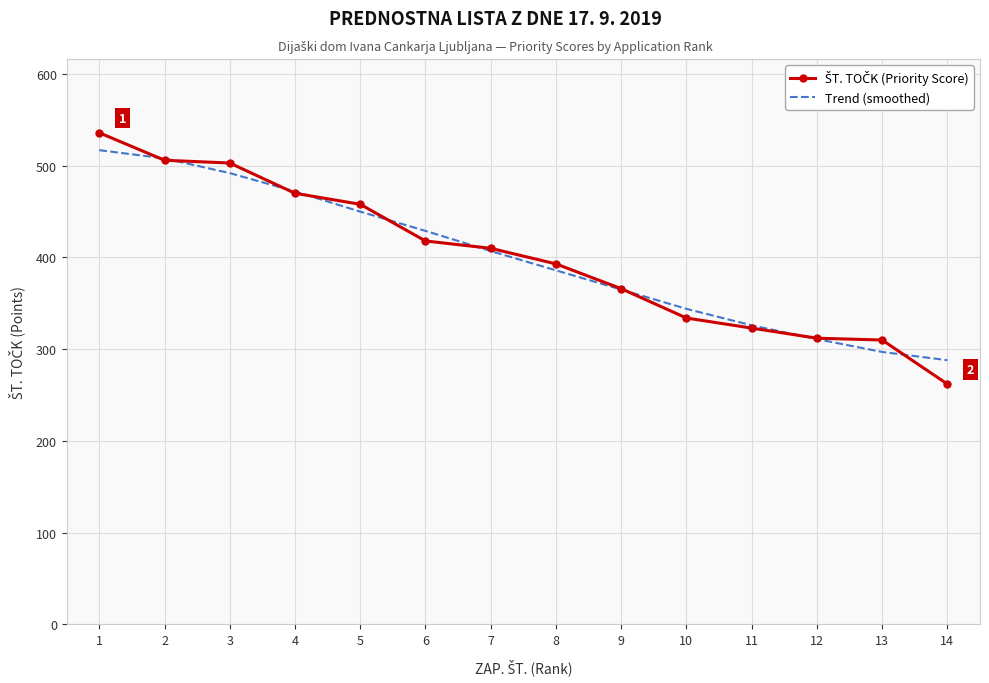

Which series changed the most between 4 and 7?

Trend (smoothed)